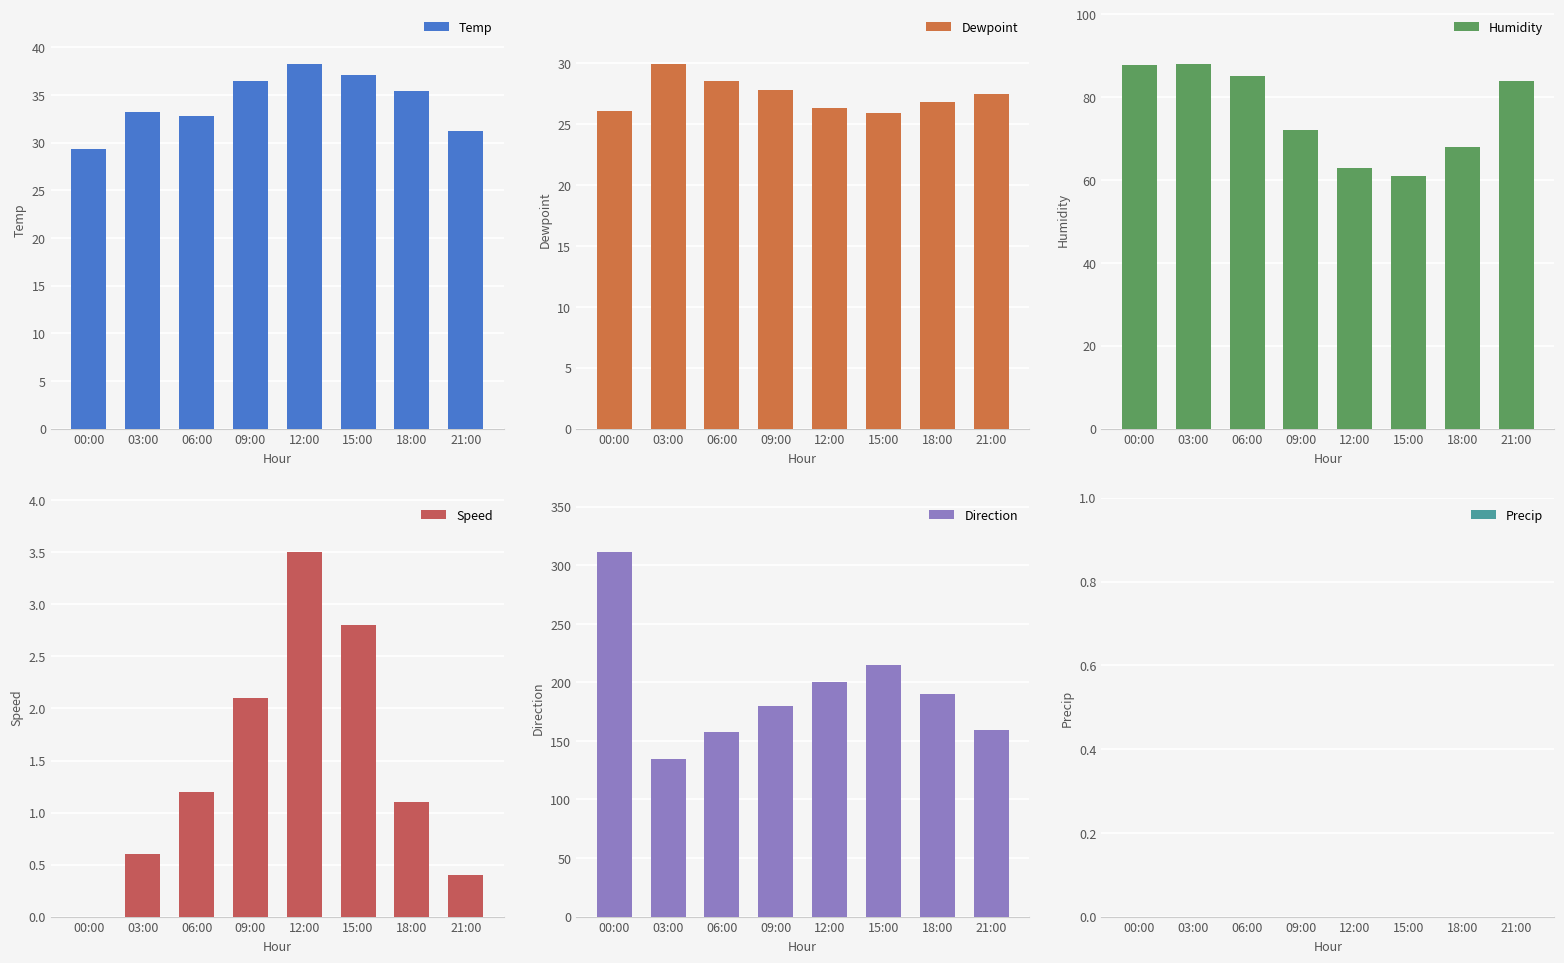

What is the sum of all Humidity values?

608.6